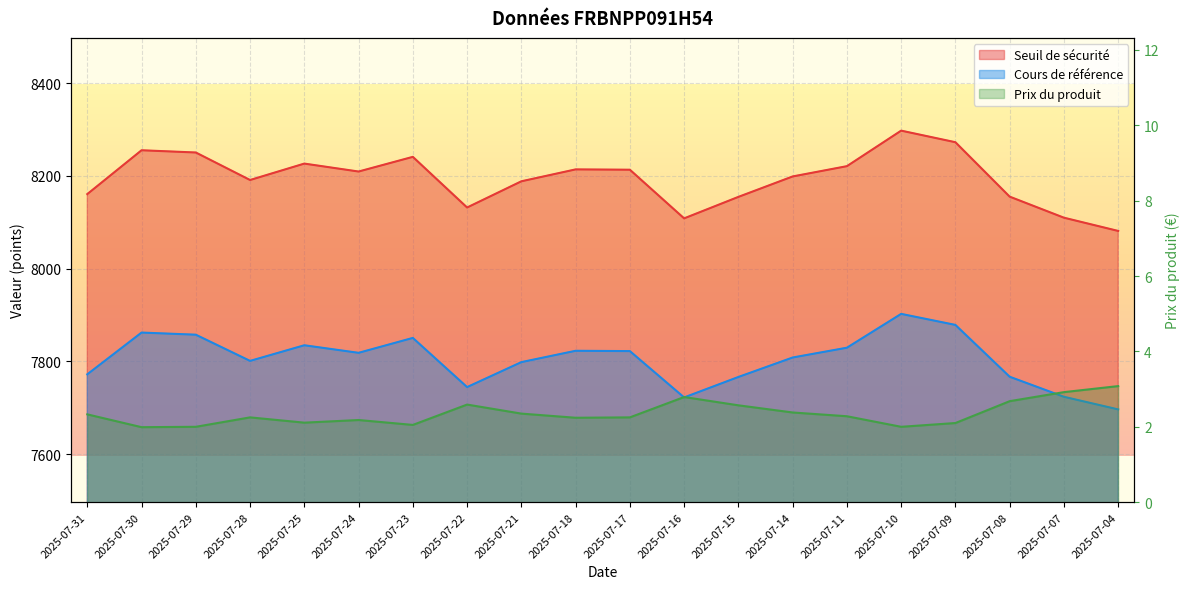

Is the value of Cours de référence at 2025-07-10 greater than the value of Prix du produit at 2025-07-17?

Yes